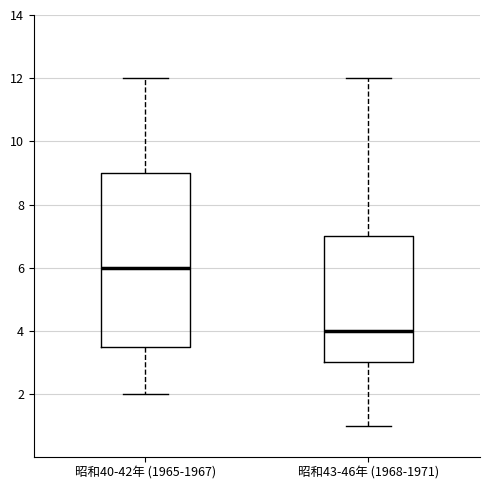

Which box is the tallest, from its lower edge to its upper edge?

昭和40-42年 (1965-1967)